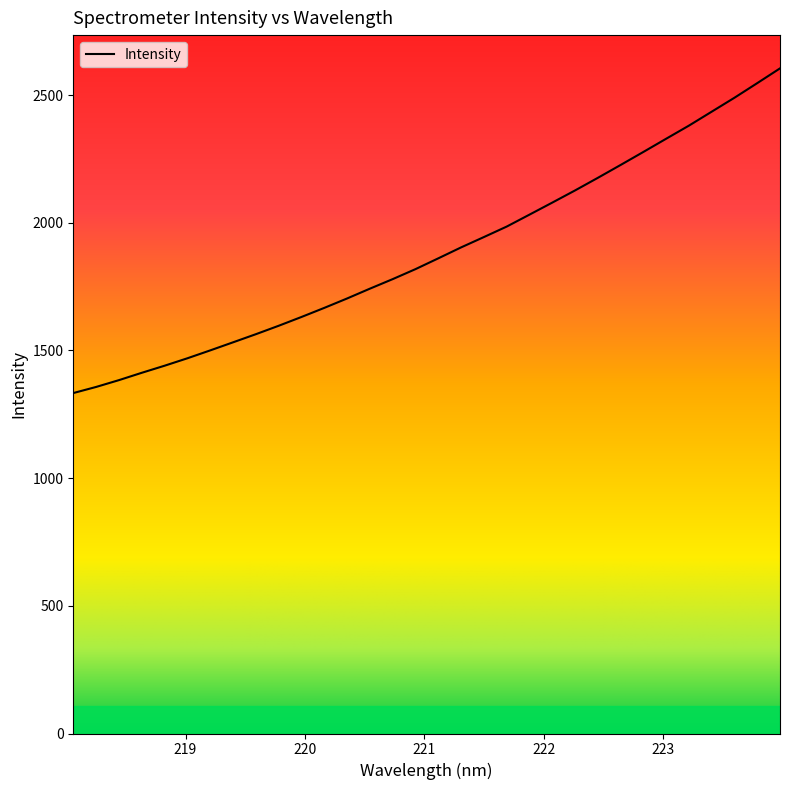

What is the greatest value displayed?

2604.6